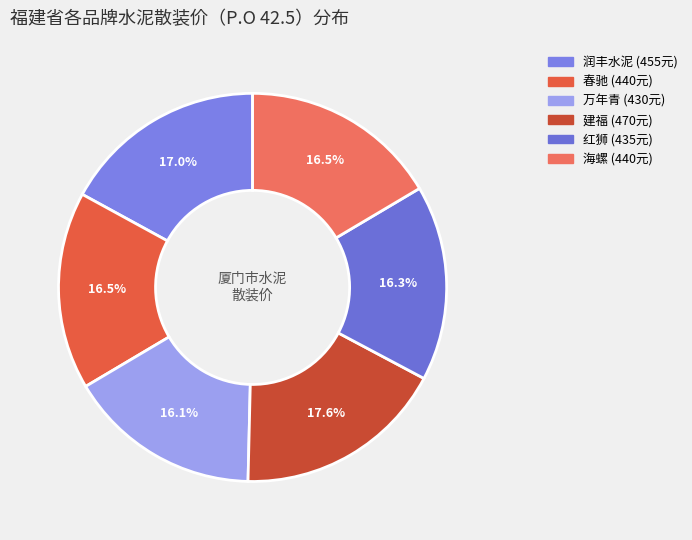

What is the largest slice in the pie chart?

建福